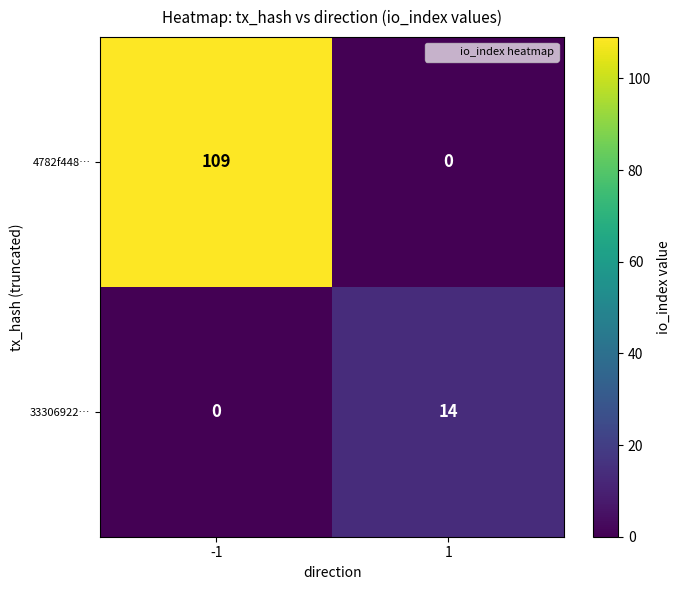

Count the number of categories in the chart.

2